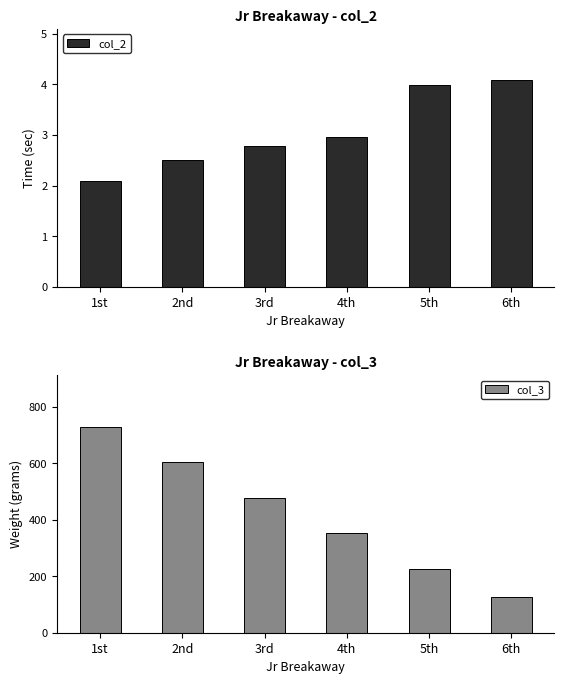

Reading left to right, what are all the values shown in this chart?

col_2: 1st=2.1	2nd=2.5	3rd=2.8	4th=3.0	5th=4.0	6th=4.1
col_3: 1st=730.1	2nd=604.2	3rd=478.3	4th=352.4	5th=226.6	6th=125.9